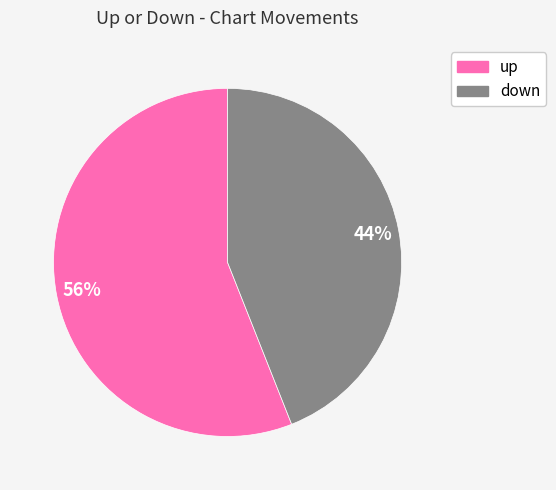

Rank the categories by value from lowest to highest.

down, up